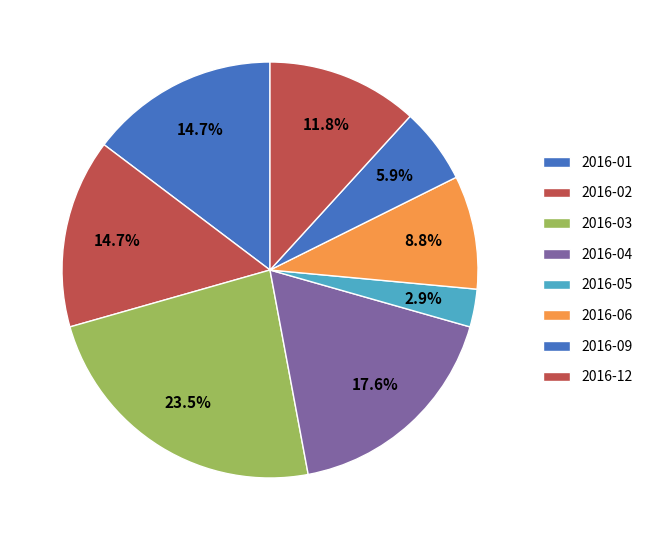

Which category has the biggest portion of the pie?

2016-03